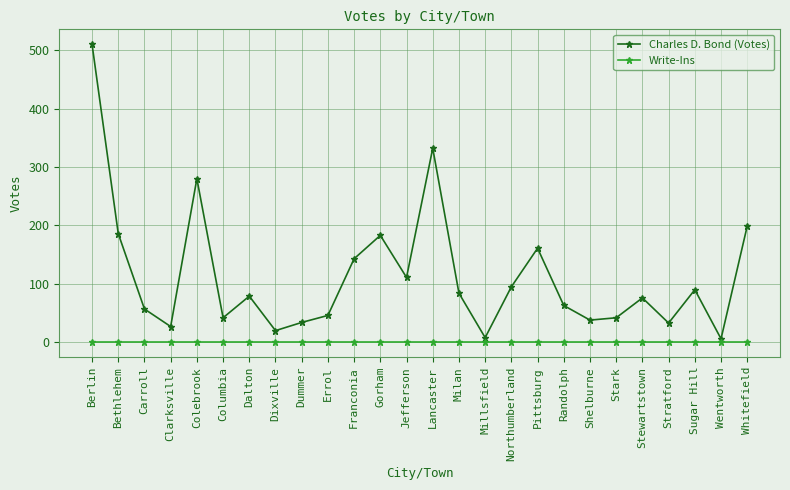

Between Bethlehem and Randolph, which series saw the biggest shift?

Charles D. Bond (Votes)